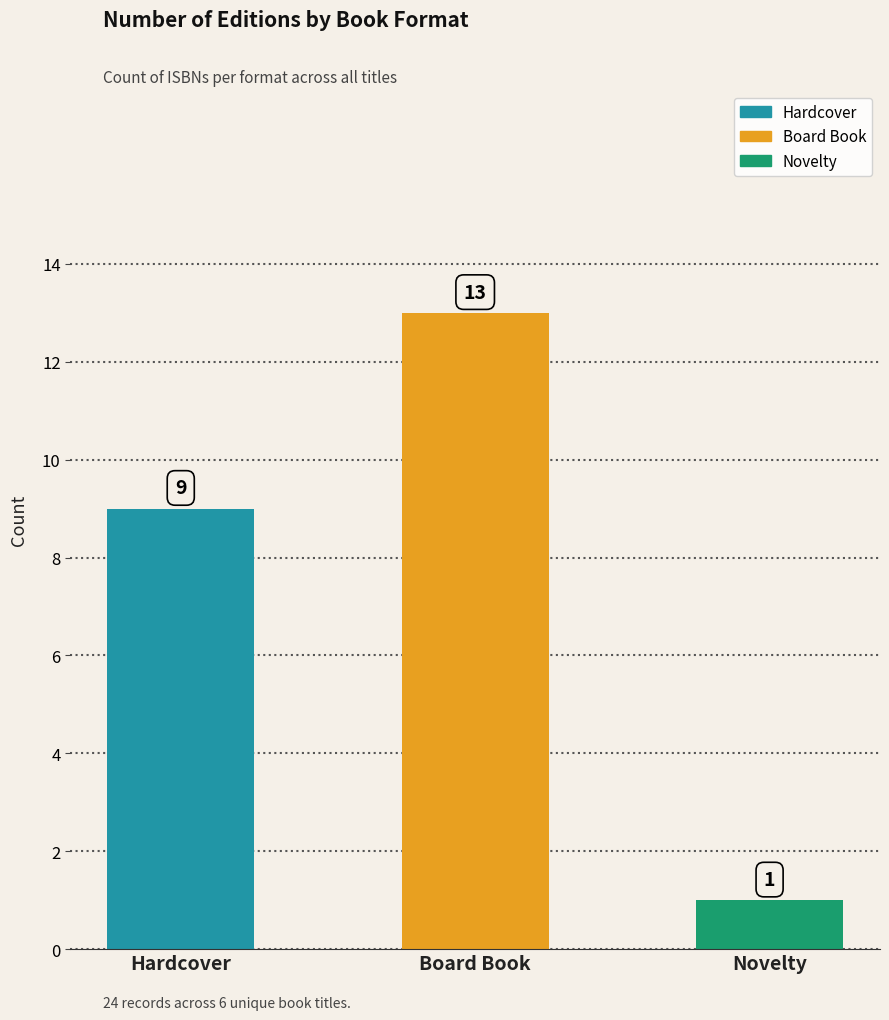

Are the bars horizontal?

No